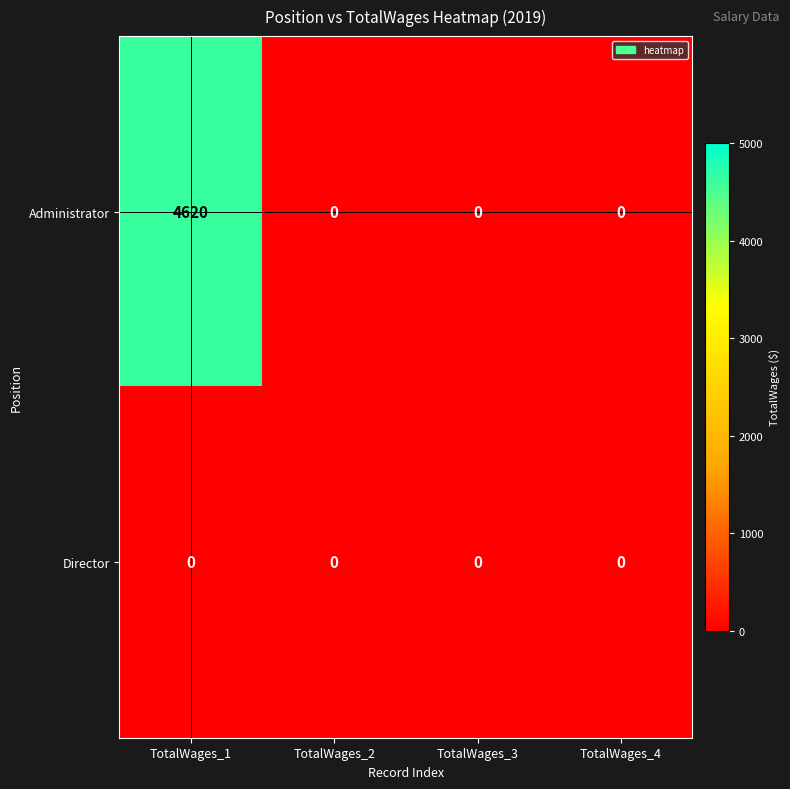

Between TotalWages_1 and TotalWages_4, which series saw the biggest shift?

Administrator